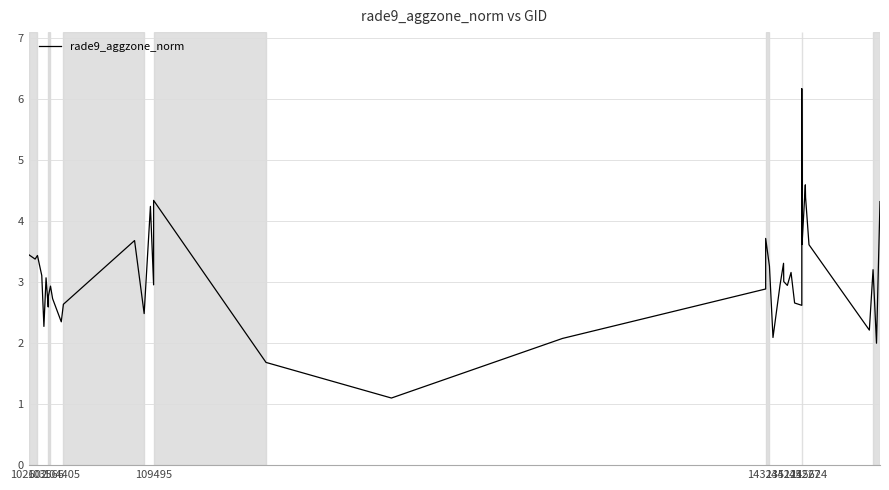

Is this an area chart (filled region under the line)?

No